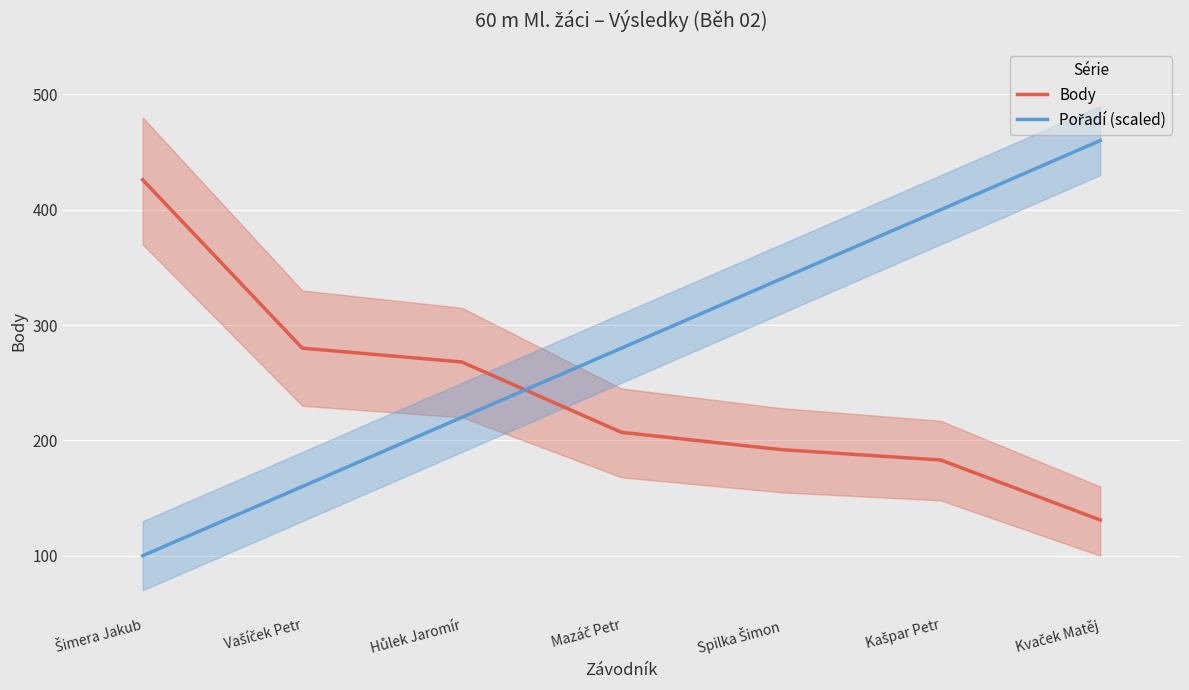

What is the value of the Pořadí (scaled) point at the 3rd from the left?

220